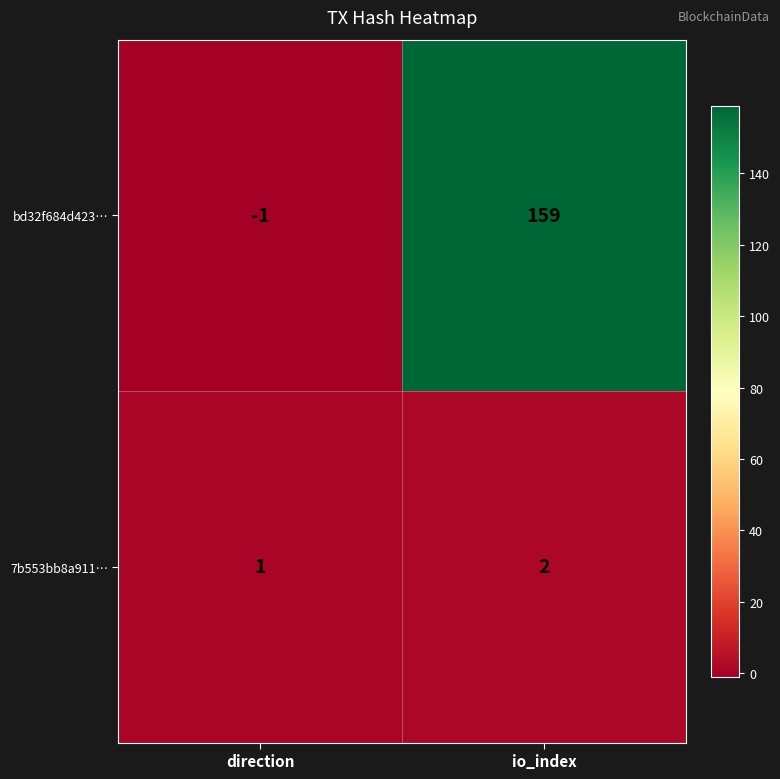

Reading left to right, transcribe all the data shown in this chart.

bd32f684d423…: direction=-1	io_index=159
7b553bb8a911…: direction=1	io_index=2